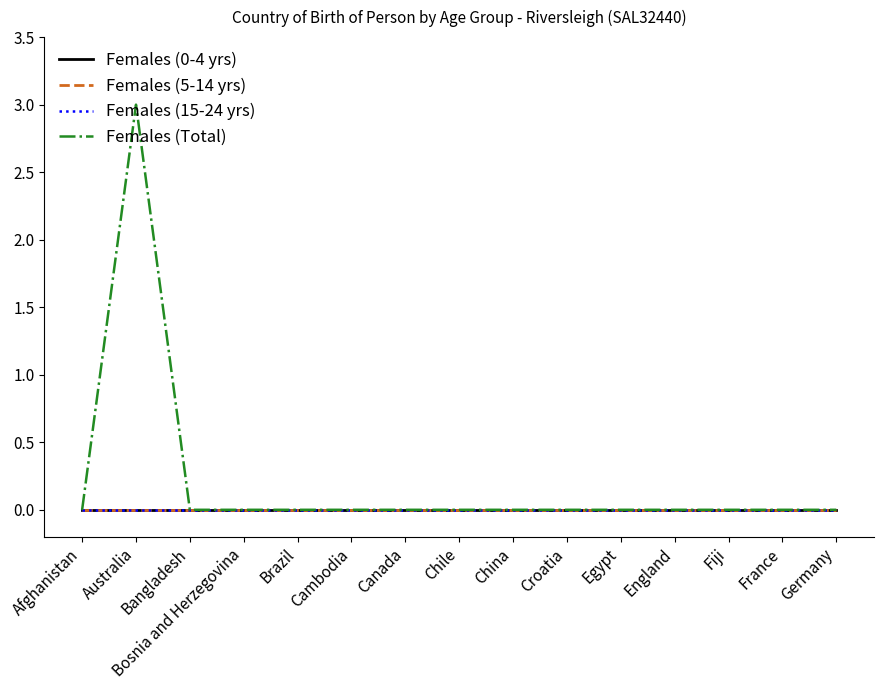

What is the difference between the maximum and second lowest values in the Females (Total) series?

3